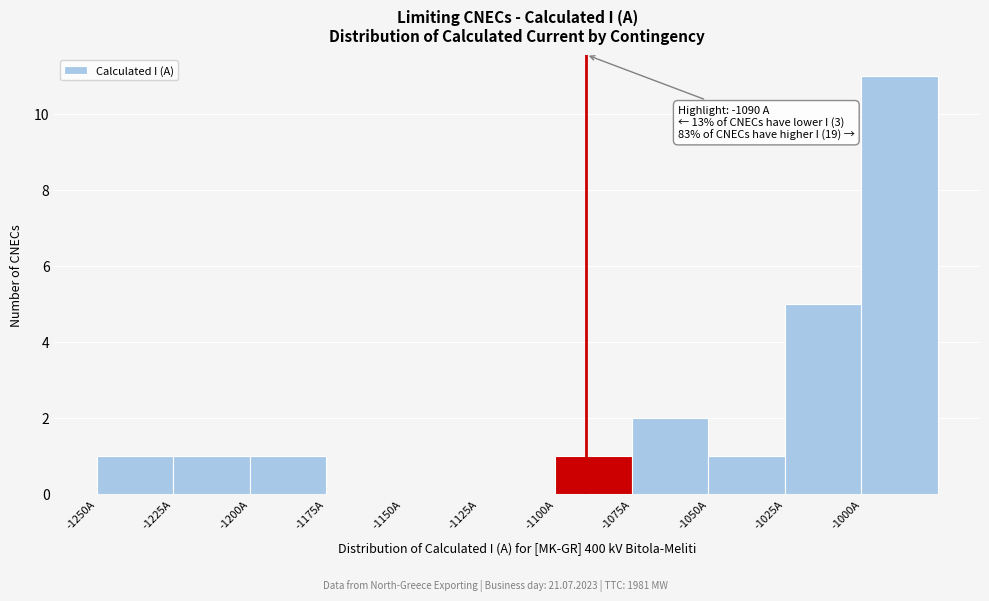

Which range on the x-axis has the tallest bar?

-1000 to -975